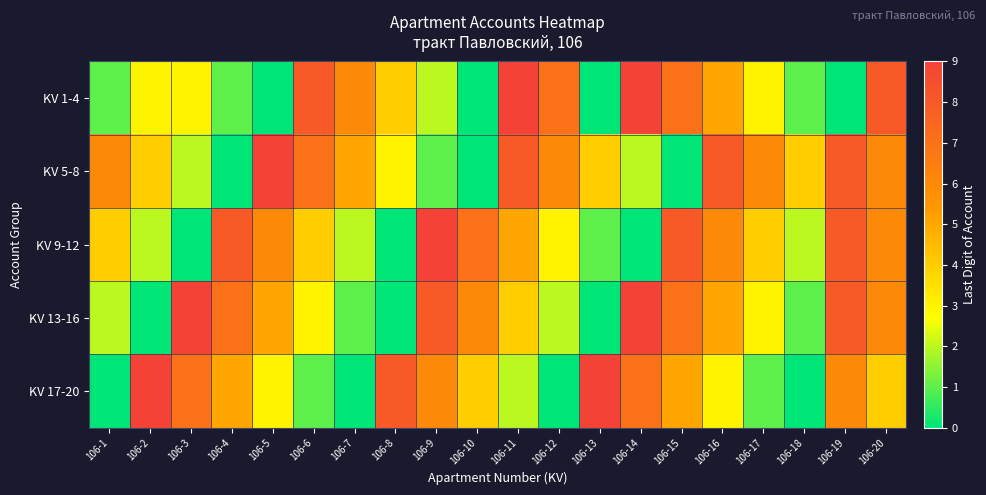

Rank the series by their maximum value, from lowest to highest.

KV 1-4, KV 5-8, KV 9-12, KV 13-16, KV 17-20